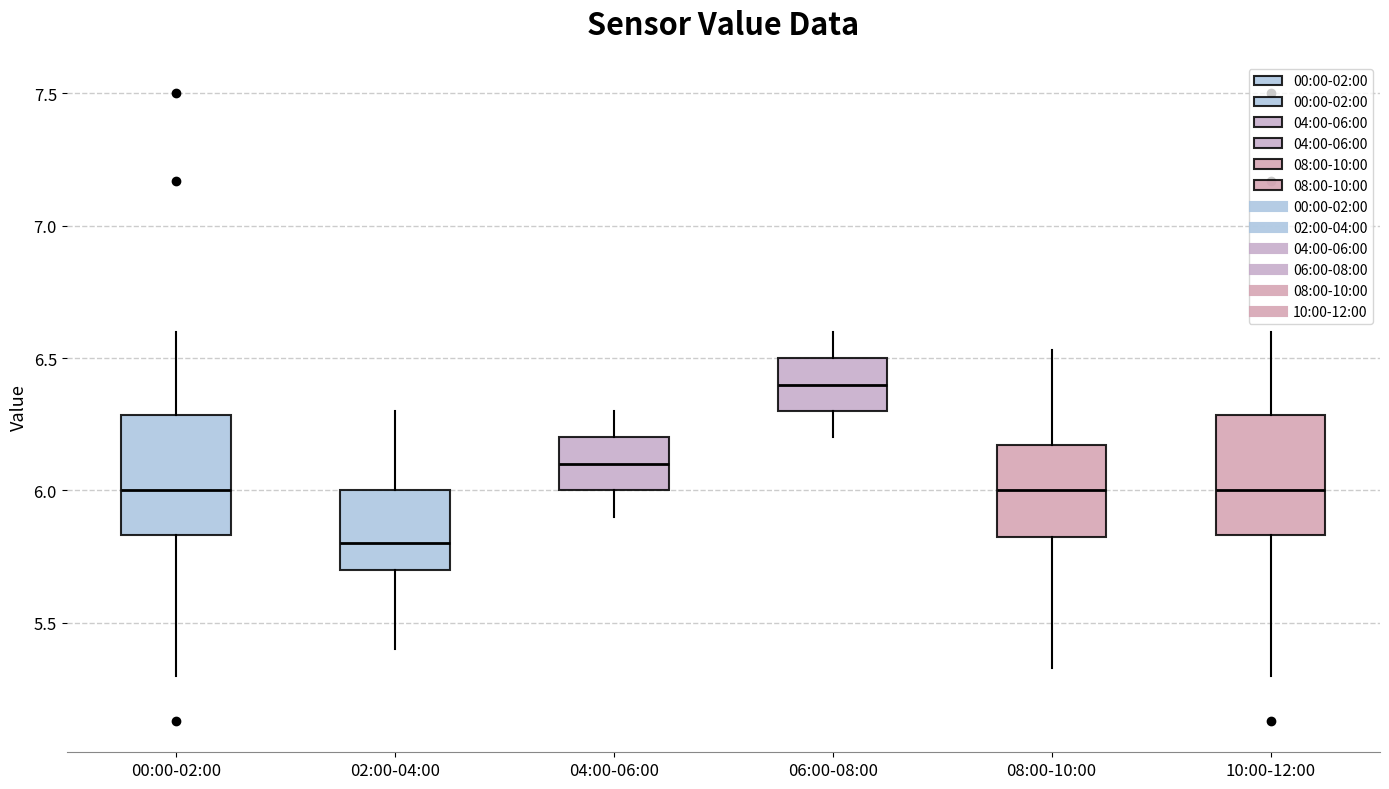

Where is the upper edge of the box for 02:00-04:00 on the y-axis? The values are not printed on the chart, so give them approximately, as read against the axis.

6.00